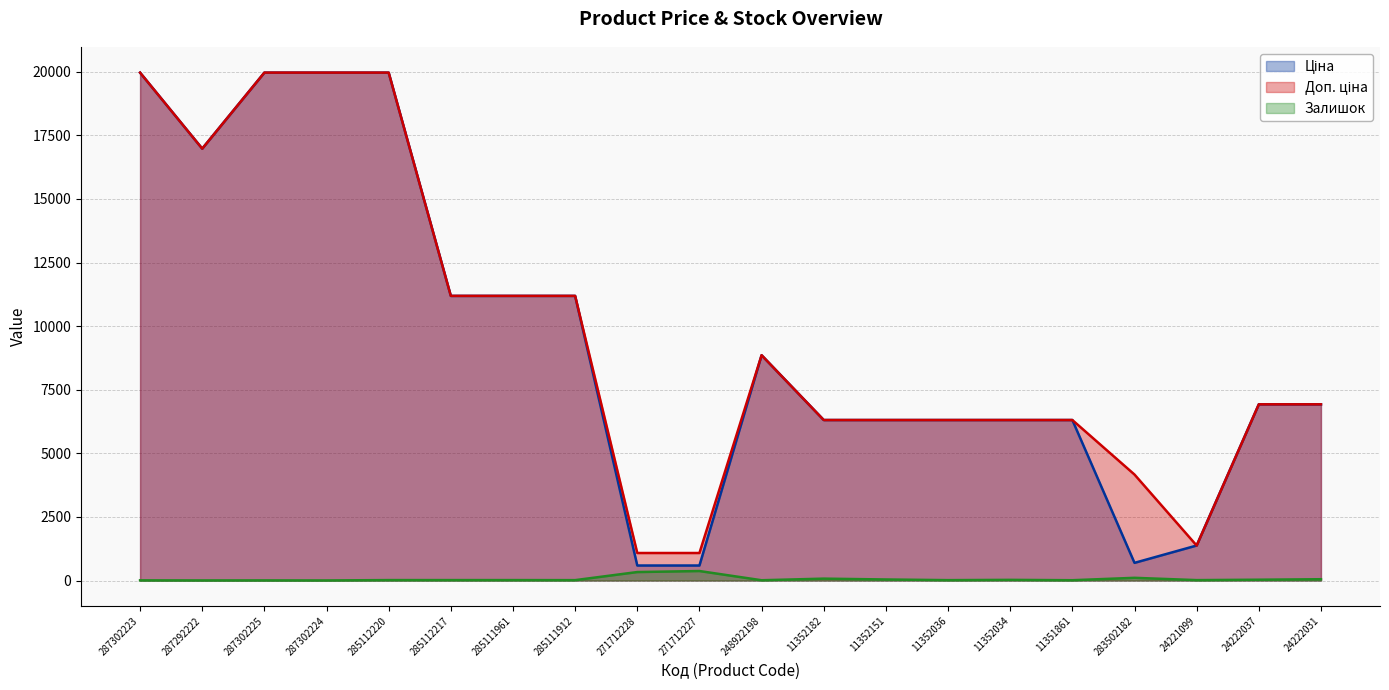

What is the sum of the Ціна values at 287302224 and 24221099?

21339.6